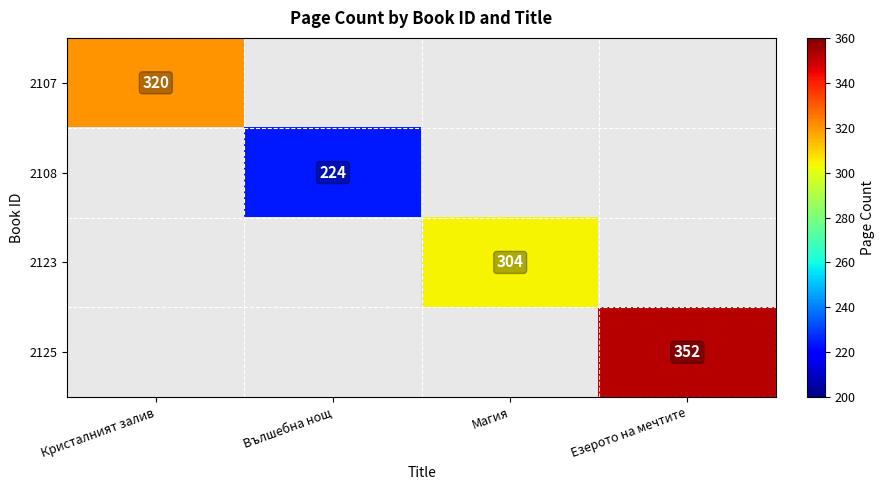

What is the smallest value displayed?

224.0